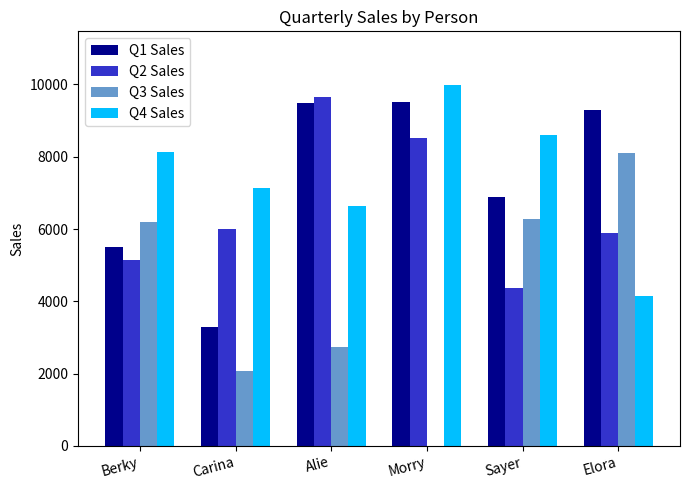

What is the highest value of the Q1 Sales series?

9523.0